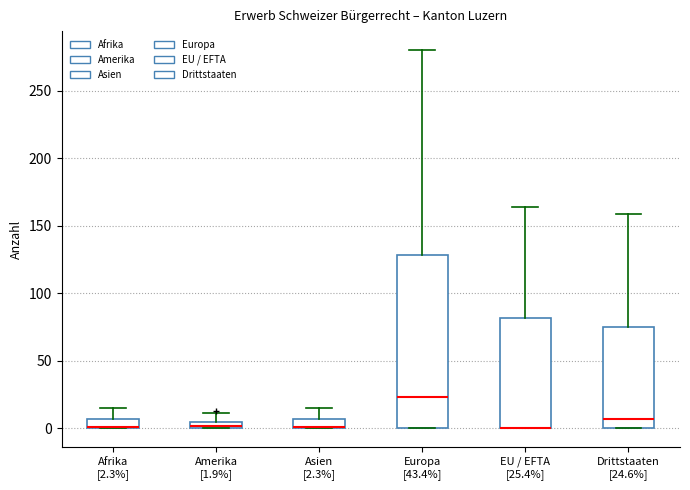

Where does the median line of the box for Europa [43.4%] sit on the y-axis? The values are not printed on the chart, so give them approximately, as read against the axis.

25